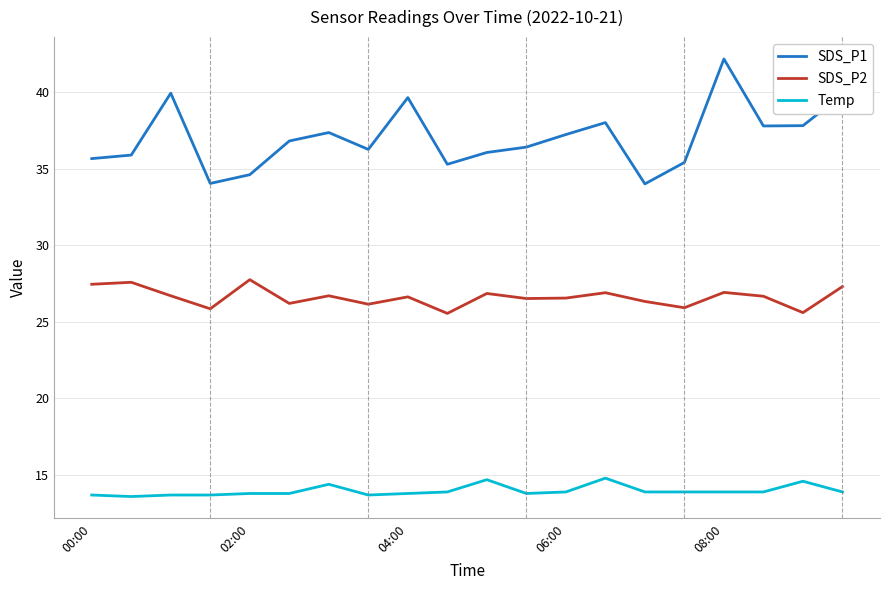

What is the lowest value of the SDS_P2 series?

25.6